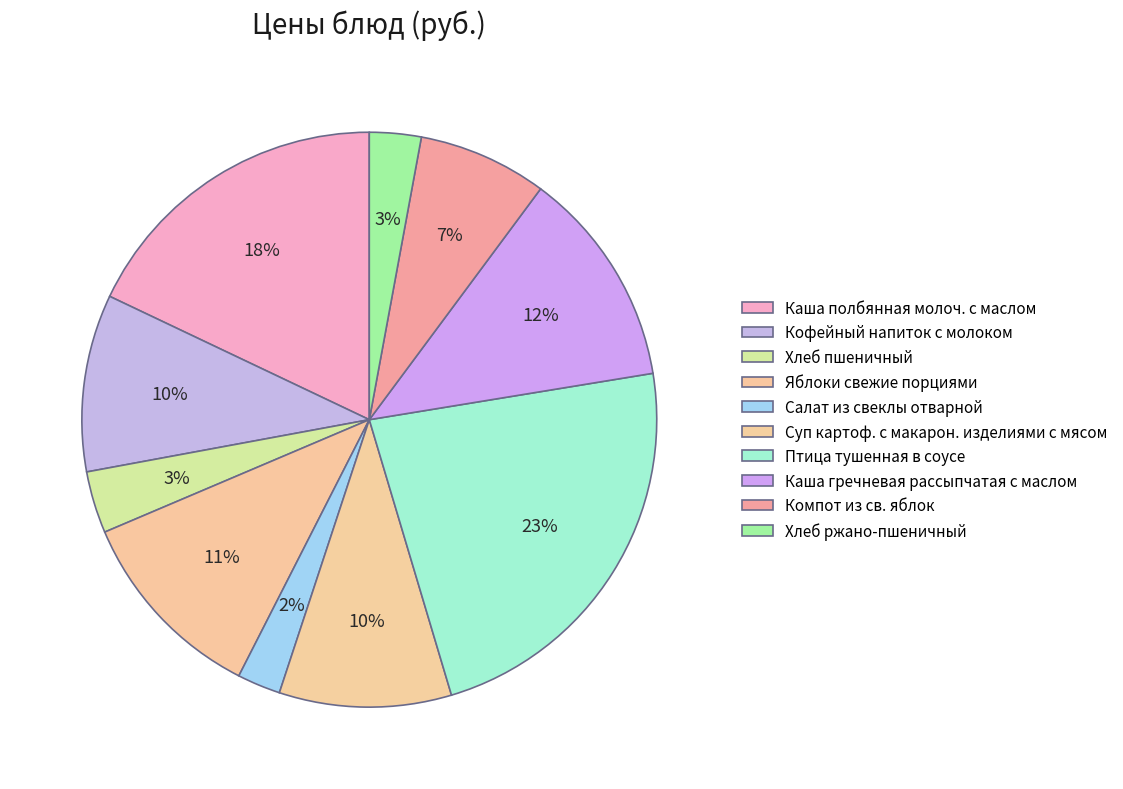

How many slices are in this pie chart?

10